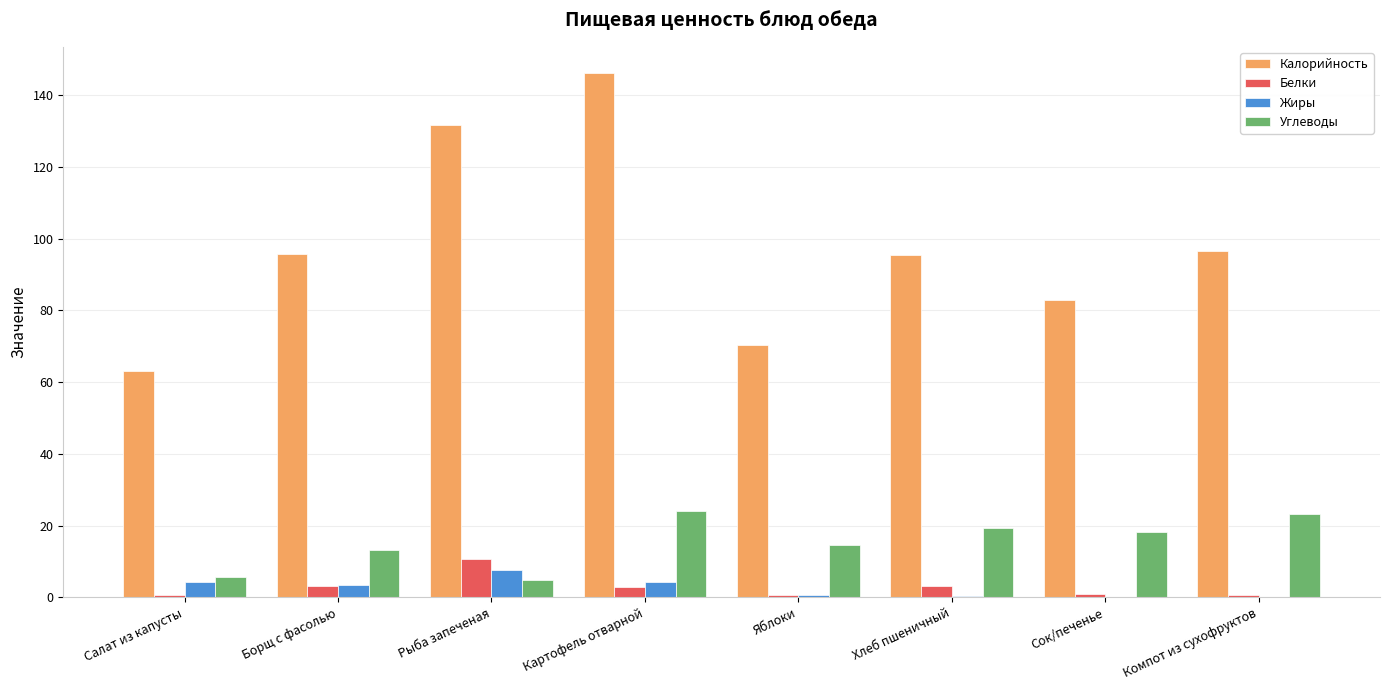

How many groups of bars are there?

8